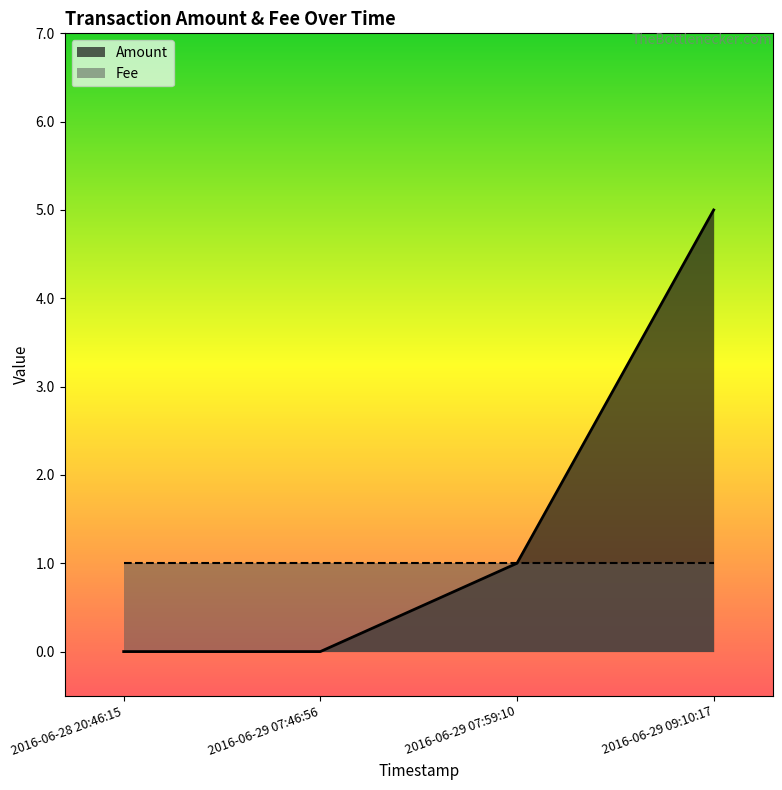

What is the average value?

2